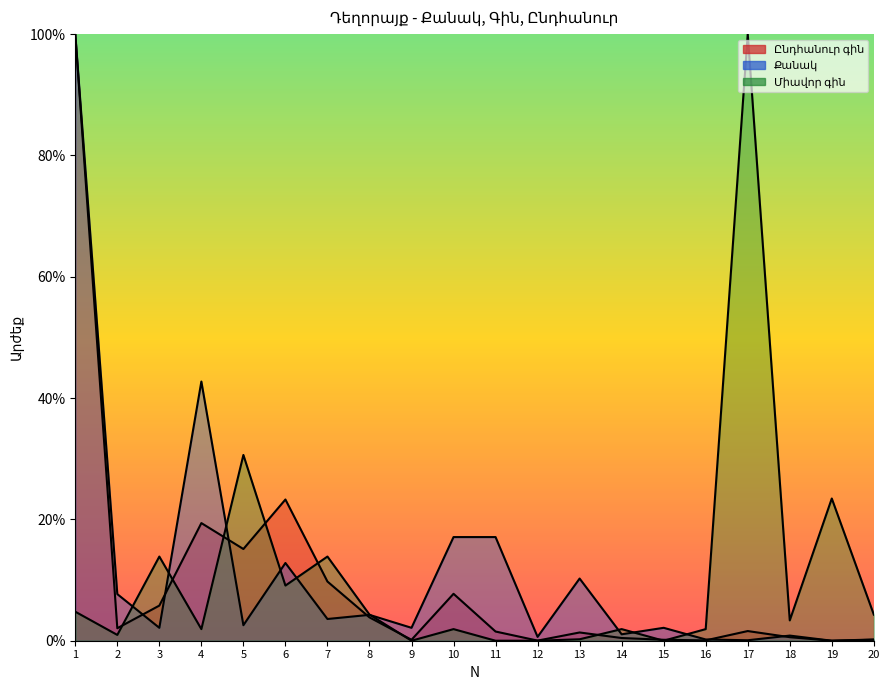

What is the value of the Ընդհանուր գին point at the 1st from the left?

100.0